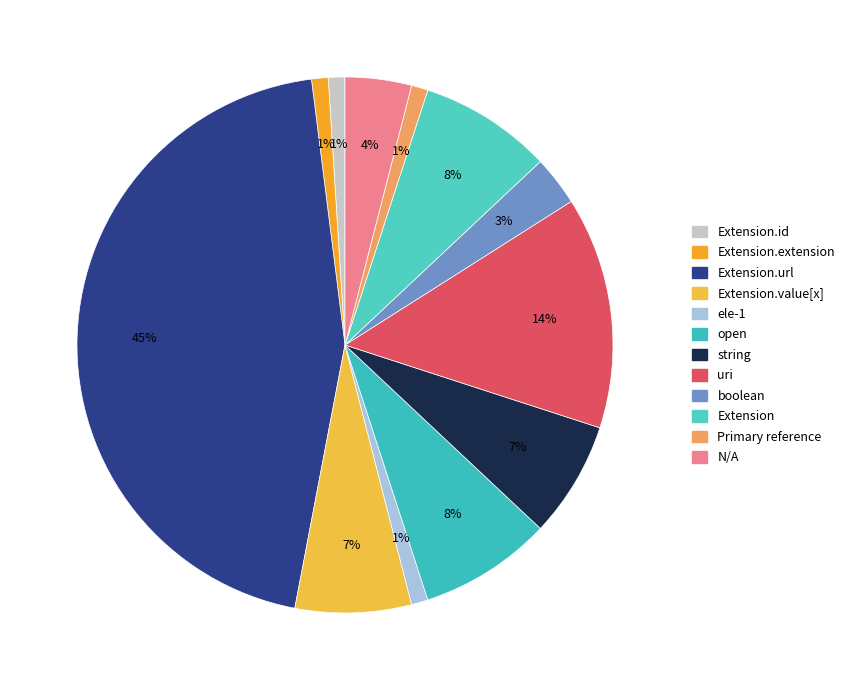

Is there a majority slice in this chart?

No